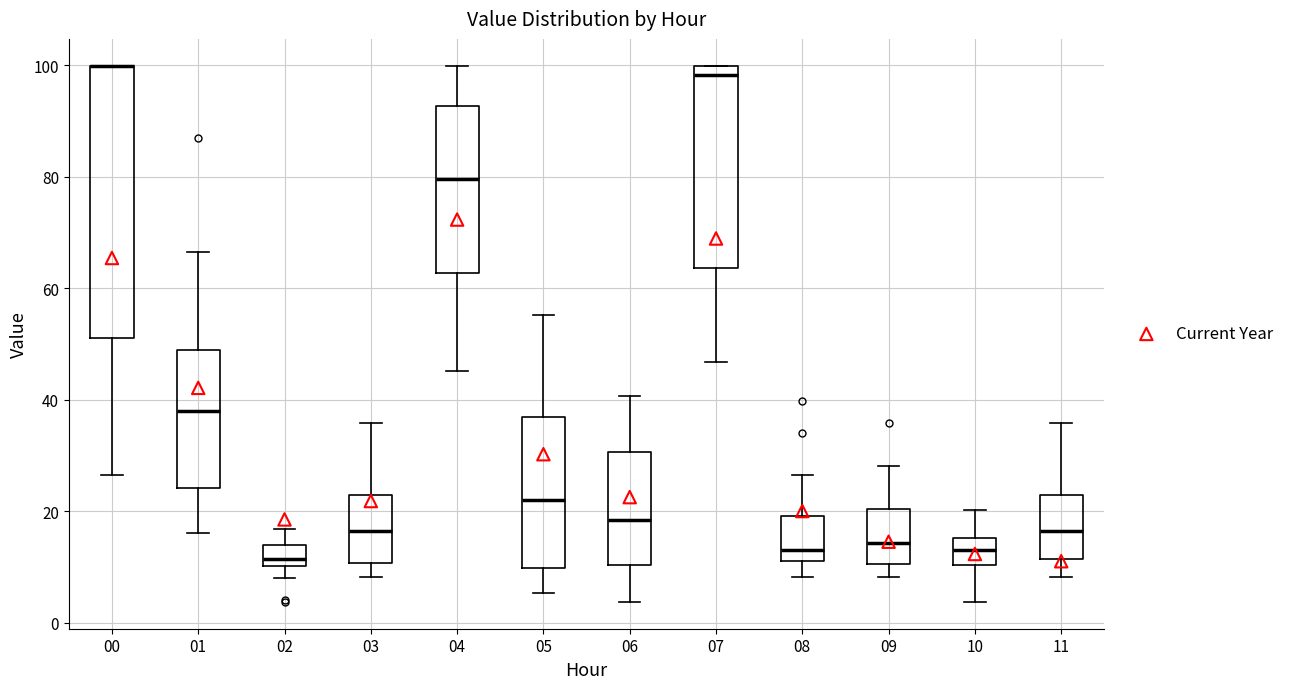

Reading left to right, read every box against the y-axis: the position of its median line, the range the box covers, and the ends of its whiskers. The values are not printed on the chart, so give them approximately, as read against the axis.

00: median 100 (drawn on the box's upper edge), box 52 to 100, whiskers 26 to 100
01: median 38, box 24 to 48, whiskers 16 to 66
02: median 12, box 10 to 14, whiskers 8 to 16
03: median 16, box 10 to 22, whiskers 8 to 36
04: median 80, box 62 to 92, whiskers 46 to 100
05: median 22, box 10 to 36, whiskers 6 to 56
06: median 18, box 10 to 30, whiskers 4 to 40
07: median 98, box 64 to 100, whiskers 46 to 100
08: median 14, box 12 to 20, whiskers 8 to 26
09: median 14, box 10 to 20, whiskers 8 to 28
10: median 14, box 10 to 16, whiskers 4 to 20
11: median 16, box 12 to 22, whiskers 8 to 36